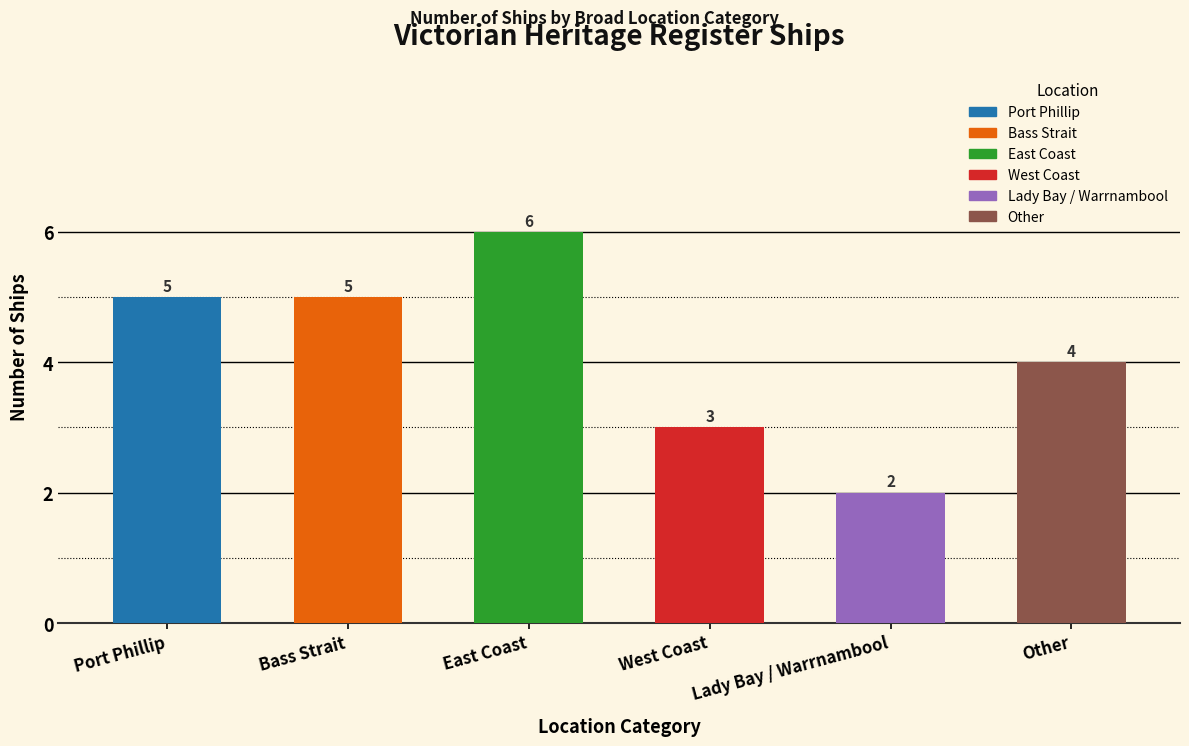

Where does the data first go above 5?

East Coast